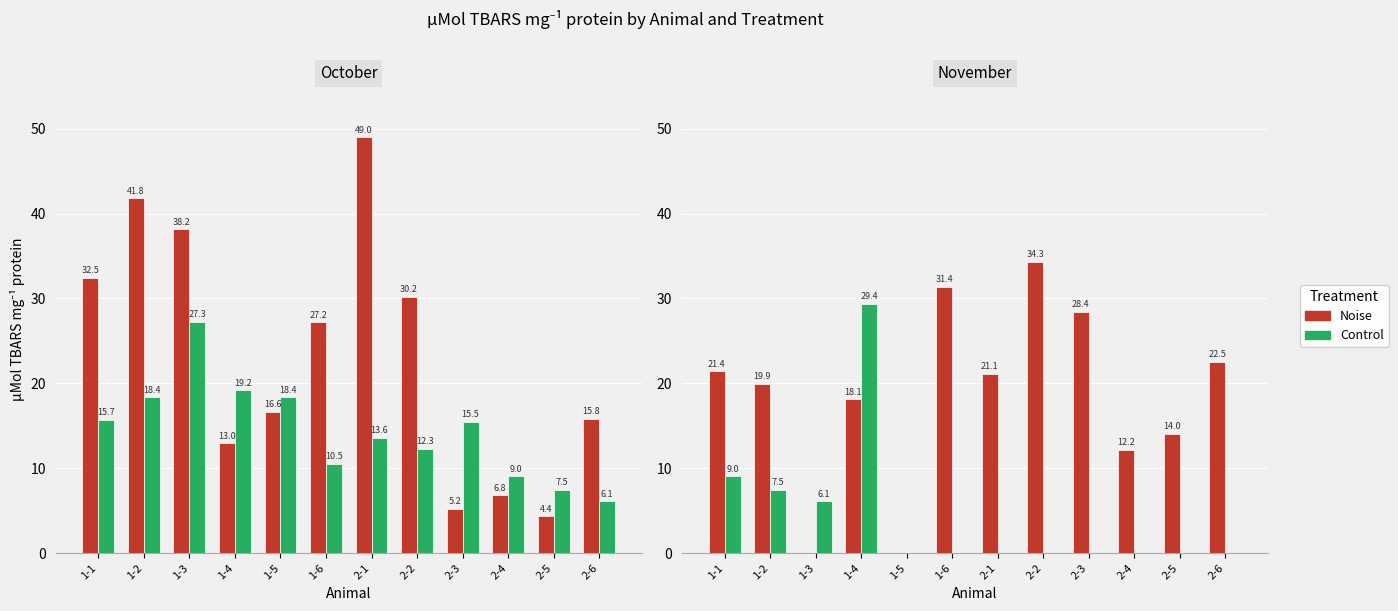

What is the approximate value of Noise at 2-6?

22.5